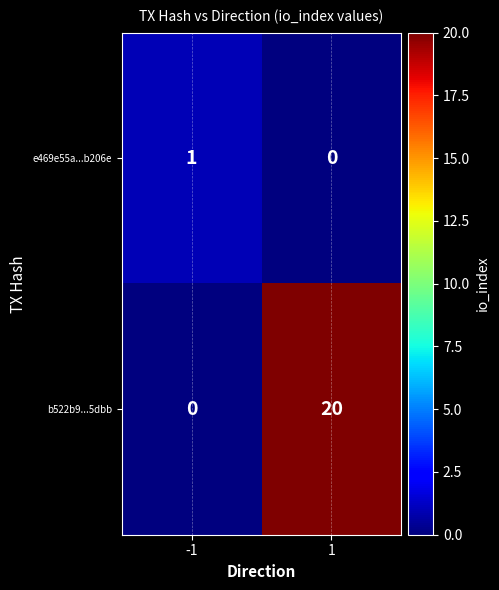

Which series has the largest total across all categories?

b522b9...5dbb